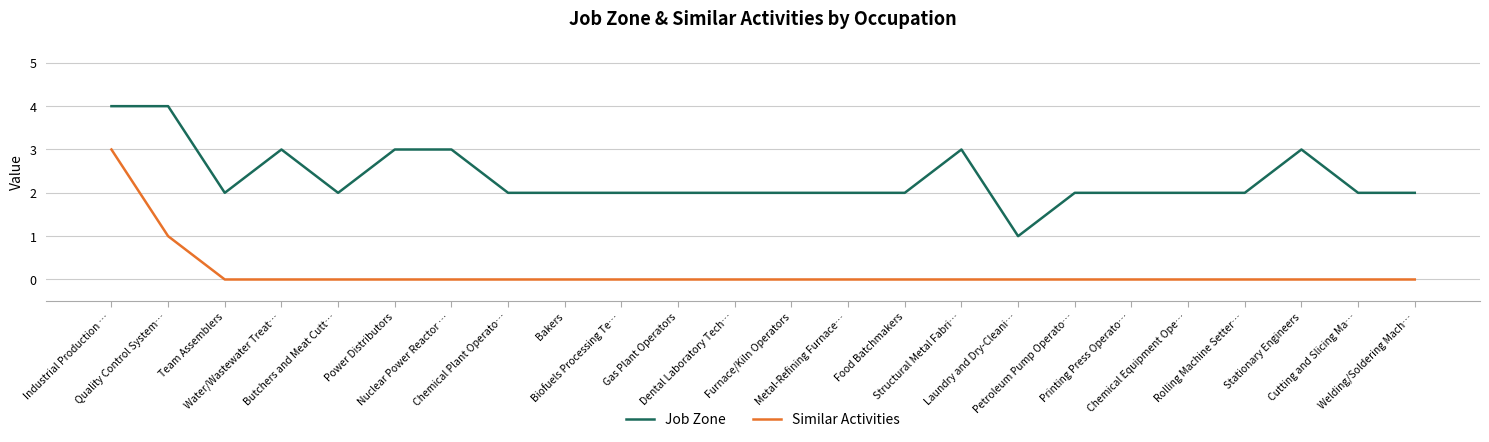

True or false: Job Zone and Similar Activities intersect in this chart.

False